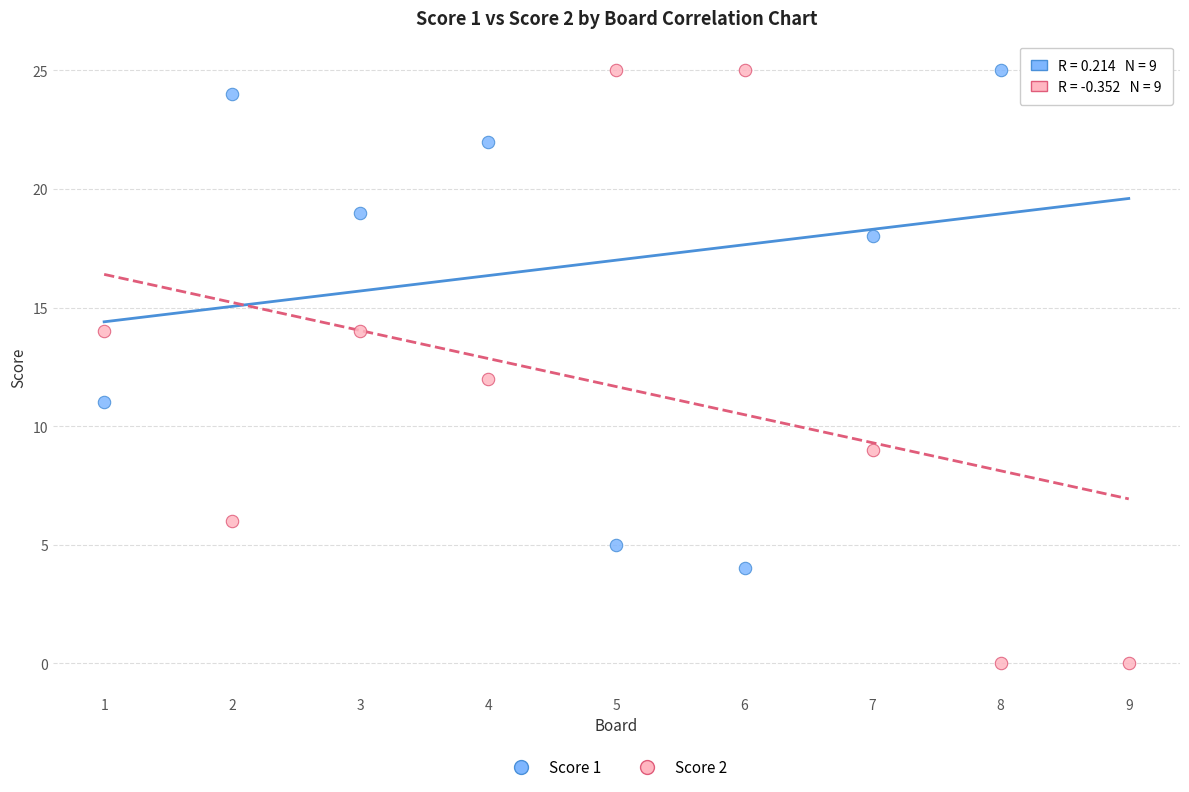

Which series has the widest spread of Y values?

Score 2